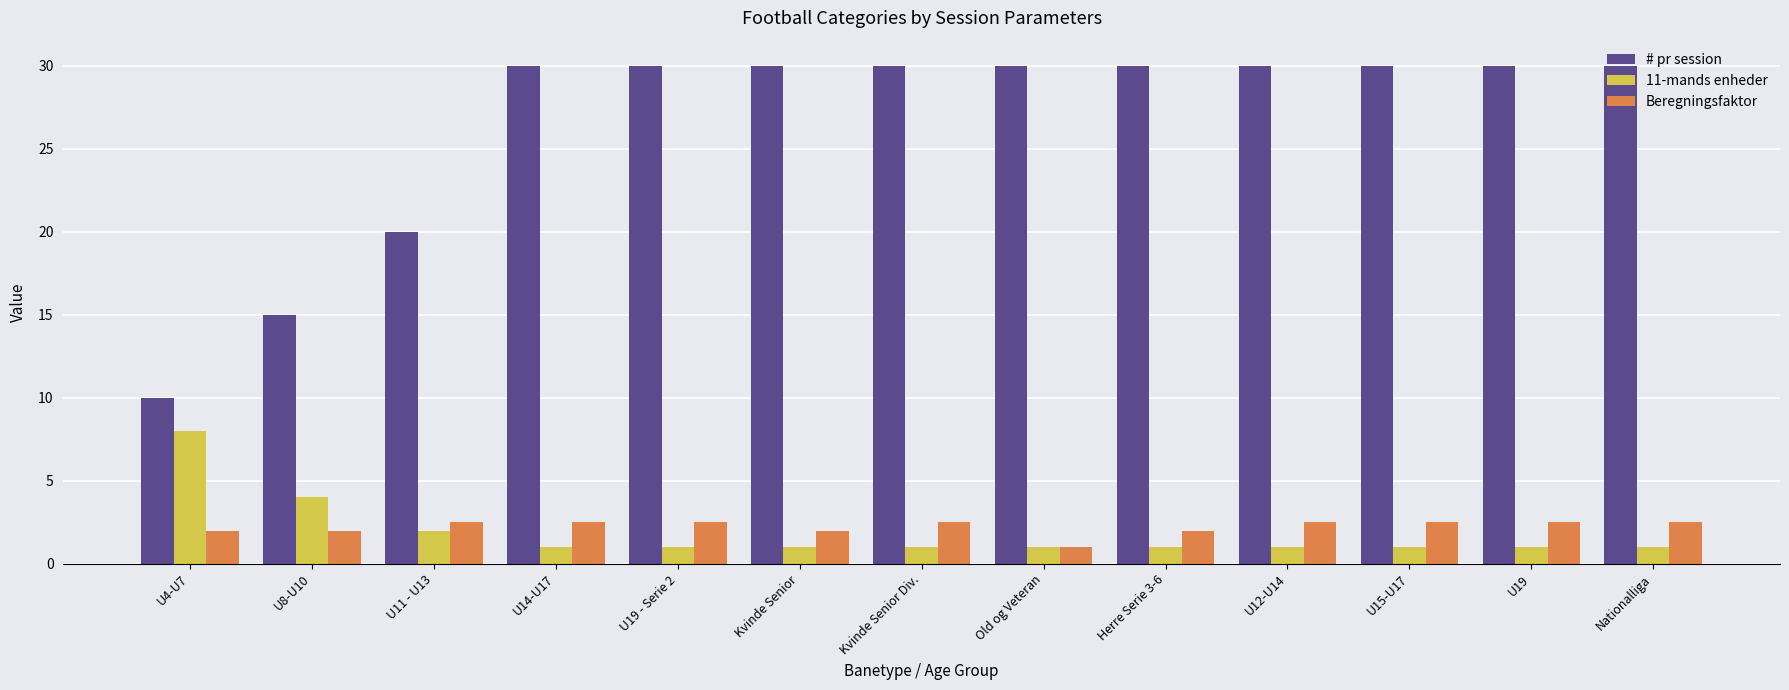

Does the chart contain any negative values?

No